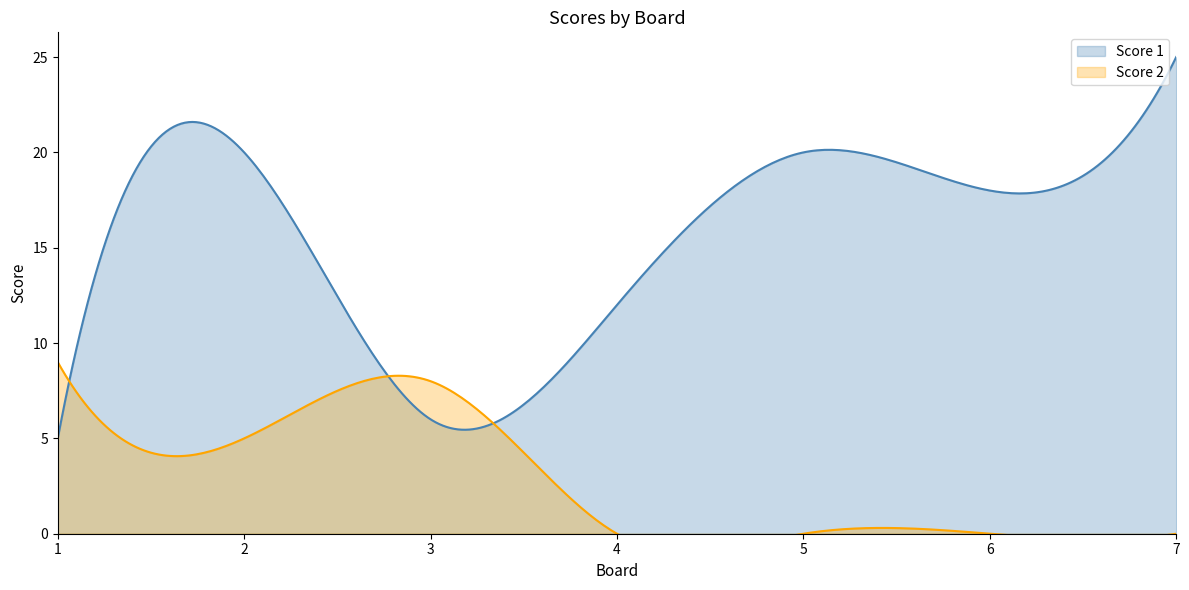

What is the average value of the Score 2 series?

3